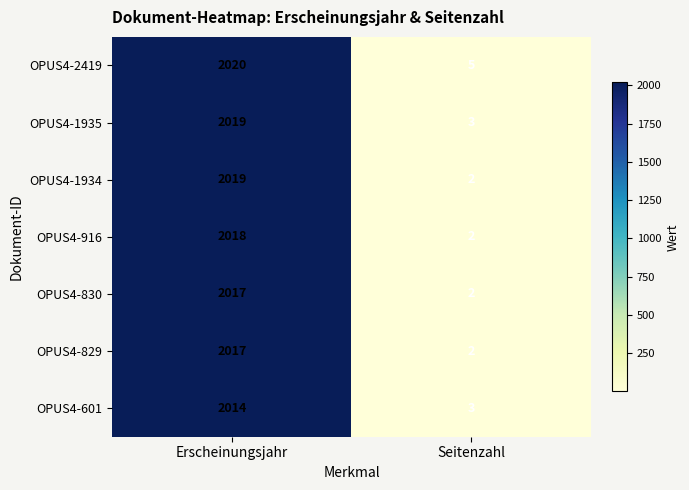

At which label is OPUS4-829 closest to 1009?

Seitenzahl